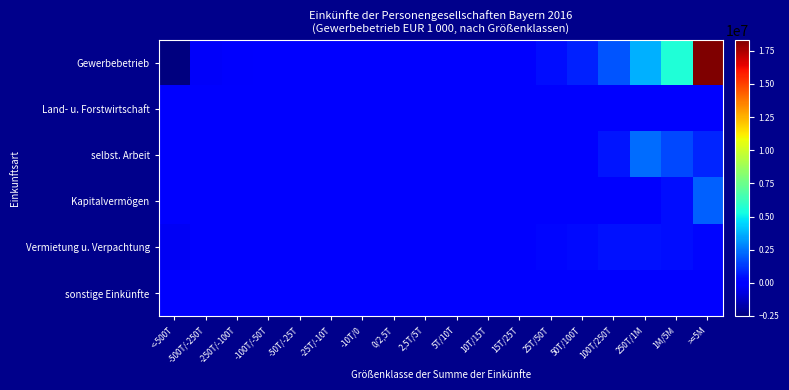

Reading left to right, extract all data points from this chart.

Gewerbebetrieb: <-500T=-2521773	-500T/-250T=-252648	-250T/-100T=-225340	-100T/-50T=-106462	-50T/-25T=-69907	-25T/-10T=-49392	-10T/0=-37523	0/2,5T=9621	2,5T/5T=19150	5T/10T=48254	10T/15T=51545	15T/25T=123490	25T/50T=338946	50T/100T=752112	100T/250T=1848892	250T/1M=3721014	1M/5M=5542912	>=5M=18323088
Land- u. Forstwirtschaft: <-500T=-4921	-500T/-250T=-1454	-250T/-100T=-3490	-100T/-50T=-3794	-50T/-25T=-3495	-25T/-10T=-4036	-10T/0=-2899	0/2,5T=2249	2,5T/5T=3459	5T/10T=6856	10T/15T=6605	15T/25T=14914	25T/50T=48261	50T/100T=110349	100T/250T=140160	250T/1M=77686	1M/5M=54065	>=5M=29166
selbst. Arbeit: <-500T=-46384	-500T/-250T=-35125	-250T/-100T=-36287	-100T/-50T=-9340	-50T/-25T=-5493	-25T/-10T=-4409	-10T/0=-2789	0/2,5T=572	2,5T/5T=1204	5T/10T=2997	10T/15T=4146	15T/25T=9235	25T/50T=30520	50T/100T=104452	100T/250T=498109	250T/1M=2340047	1M/5M=1570661	>=5M=888467
Kapitalvermögen: <-500T=-31065	-500T/-250T=-1233	-250T/-100T=-512	-100T/-50T=-761	-50T/-25T=45	-25T/-10T=-211	-10T/0=213	0/2,5T=2434	2,5T/5T=1653	5T/10T=3355	10T/15T=3311	15T/25T=5705	25T/50T=15268	50T/100T=18720	100T/250T=33741	250T/1M=125636	1M/5M=356980	>=5M=2041246
Vermietung u. Verpachtung: <-500T=-373829	-500T/-250T=-40084	-250T/-100T=-45838	-100T/-50T=-33559	-50T/-25T=-32382	-25T/-10T=-39204	-10T/0=-43271	0/2,5T=18221	2,5T/5T=41513	5T/10T=83065	10T/15T=69670	15T/25T=117395	25T/50T=215398	50T/100T=278560	100T/250T=421275	250T/1M=482422	1M/5M=367530	>=5M=218596
sonstige Einkünfte: <-500T=-8163	-500T/-250T=0	-250T/-100T=-1597	-100T/-50T=-291	-50T/-25T=-360	-25T/-10T=-247	-10T/0=-238	0/2,5T=56	2,5T/5T=75	5T/10T=318	10T/15T=369	15T/25T=751	25T/50T=2487	50T/100T=6008	100T/250T=8592	250T/1M=17819	1M/5M=13905	>=5M=11965